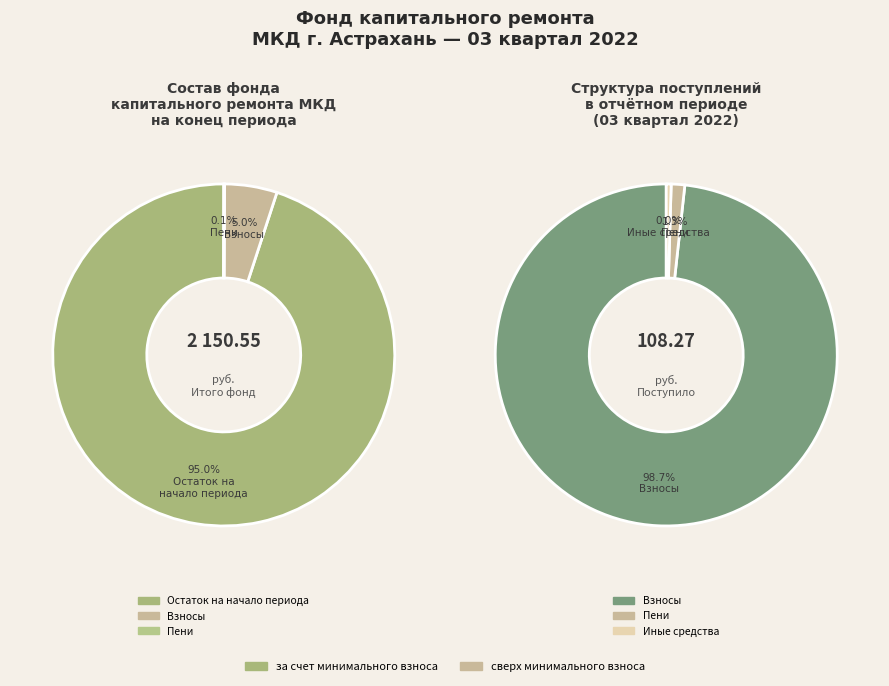

Count the number of slices in the pie.

3